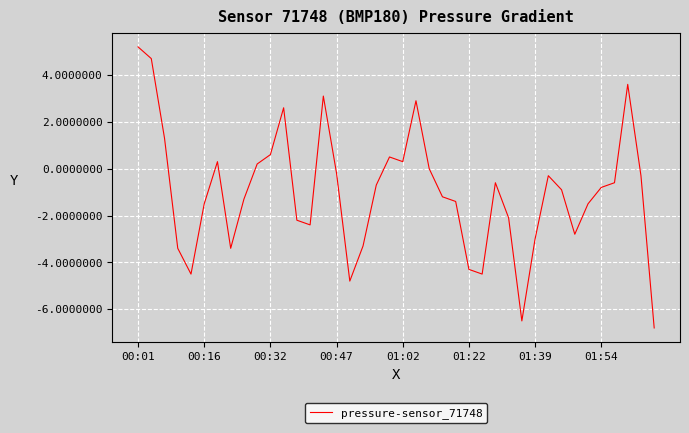

What is the minimum value shown in the chart?

-6.8